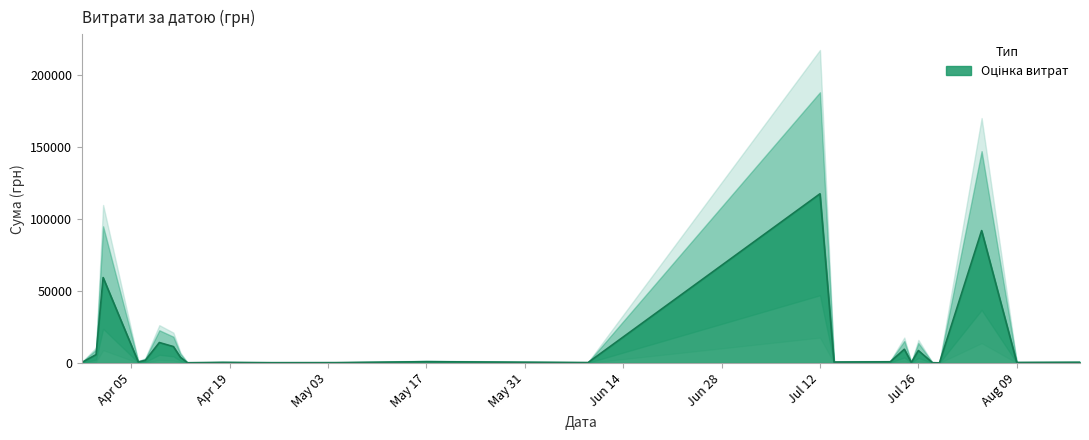

What is the change in value from 0 to 33?

+1868.0